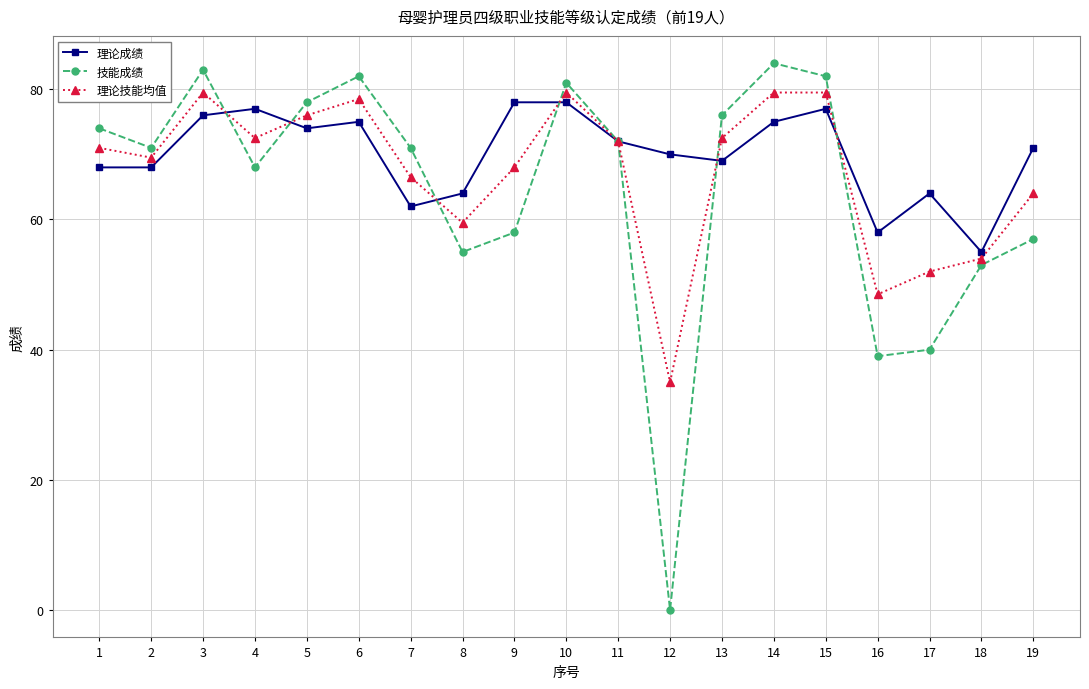

Reading left to right, extract all data points from this chart.

理论成绩: 68.0	68.0	76.0	77.0	74.0	75.0	62.0	64.0	78.0	78.0	72.0	70.0	69.0	75.0	77.0	58.0	64.0	55.0	71.0
技能成绩: 74.0	71.0	83.0	68.0	78.0	82.0	71.0	55.0	58.0	81.0	72.0	0.0	76.0	84.0	82.0	39.0	40.0	53.0	57.0
理论技能均值: 71.0	69.5	79.5	72.5	76.0	78.5	66.5	59.5	68.0	79.5	72.0	35.0	72.5	79.5	79.5	48.5	52.0	54.0	64.0